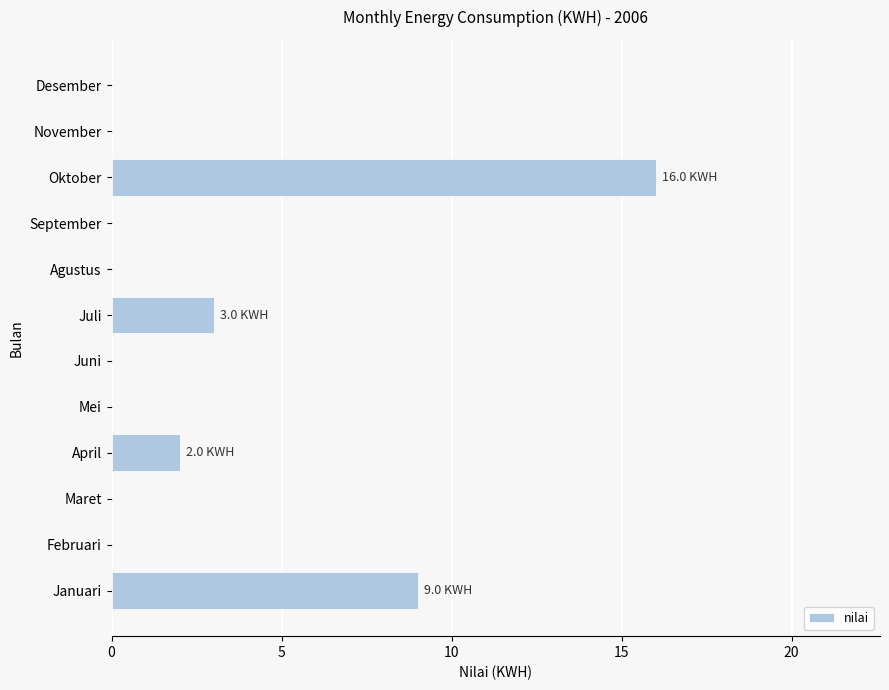

At which category does the chart reach its peak across all series?

Oktober